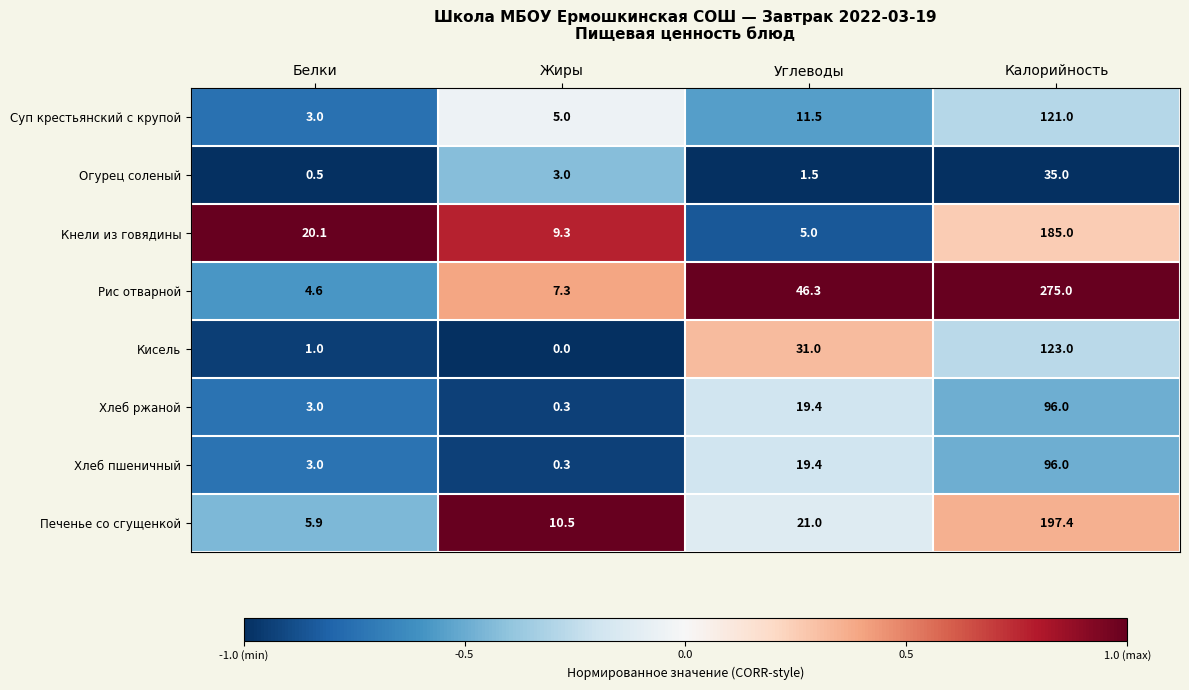

What is the minimum value shown in the chart?

0.0